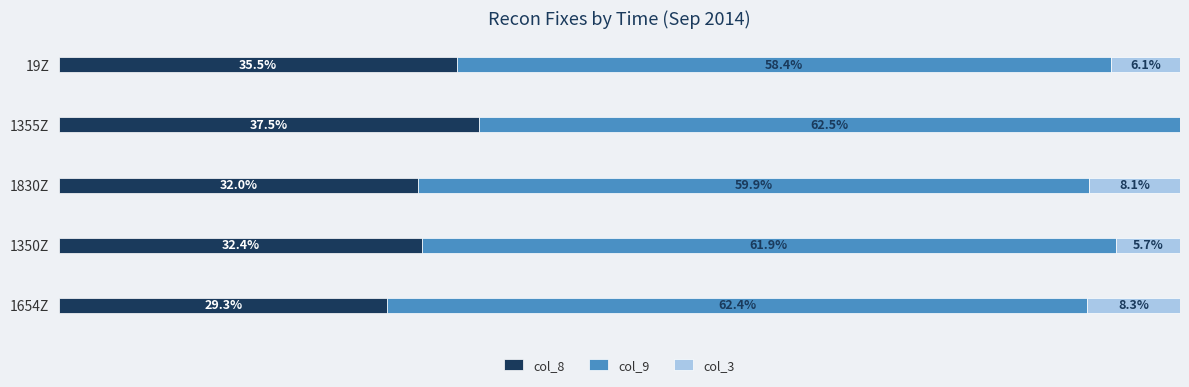

The col_8 series shows 324 at 1654Z. True or false?

False